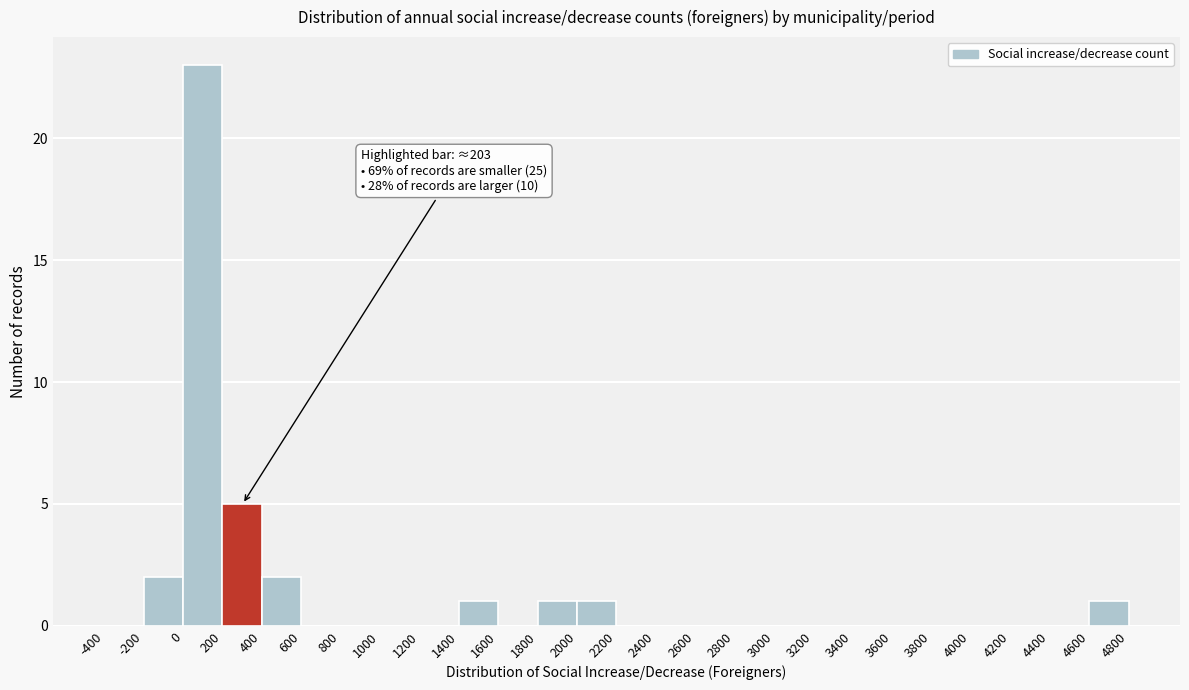

Over which range of the x-axis is the bar tallest?

0 to 200